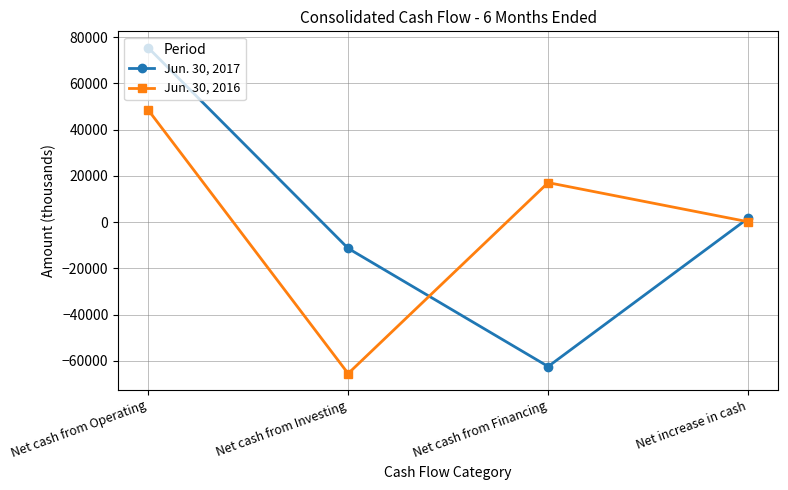

Which series has the largest range (max minus min)?

Jun. 30, 2017